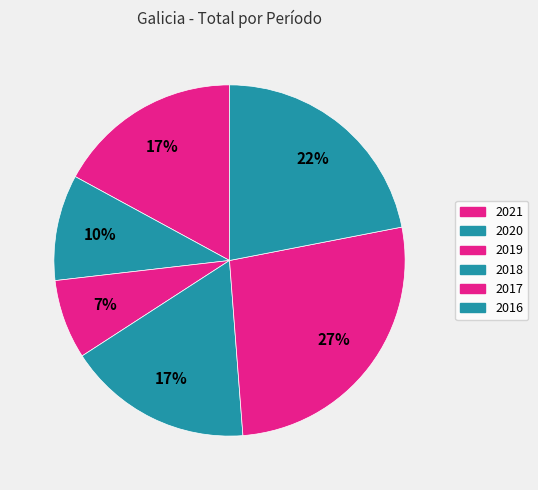

Does 2018 represent more than half of the total?

No